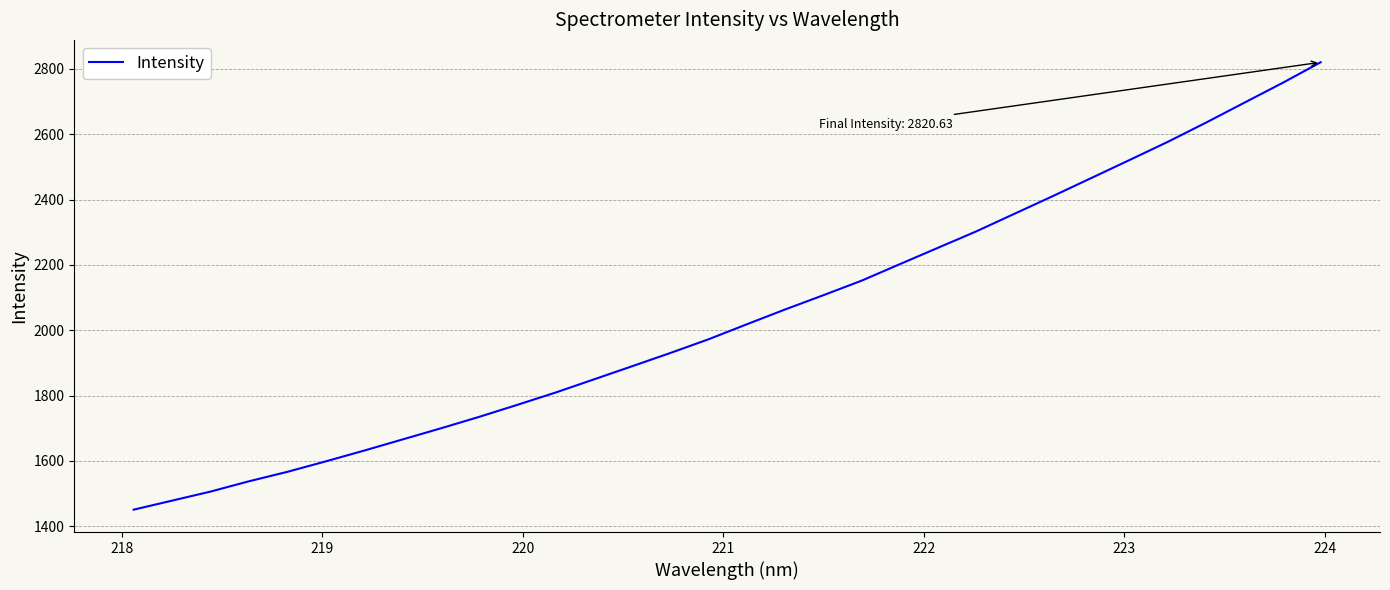

What is the maximum value shown in the chart?

2820.6